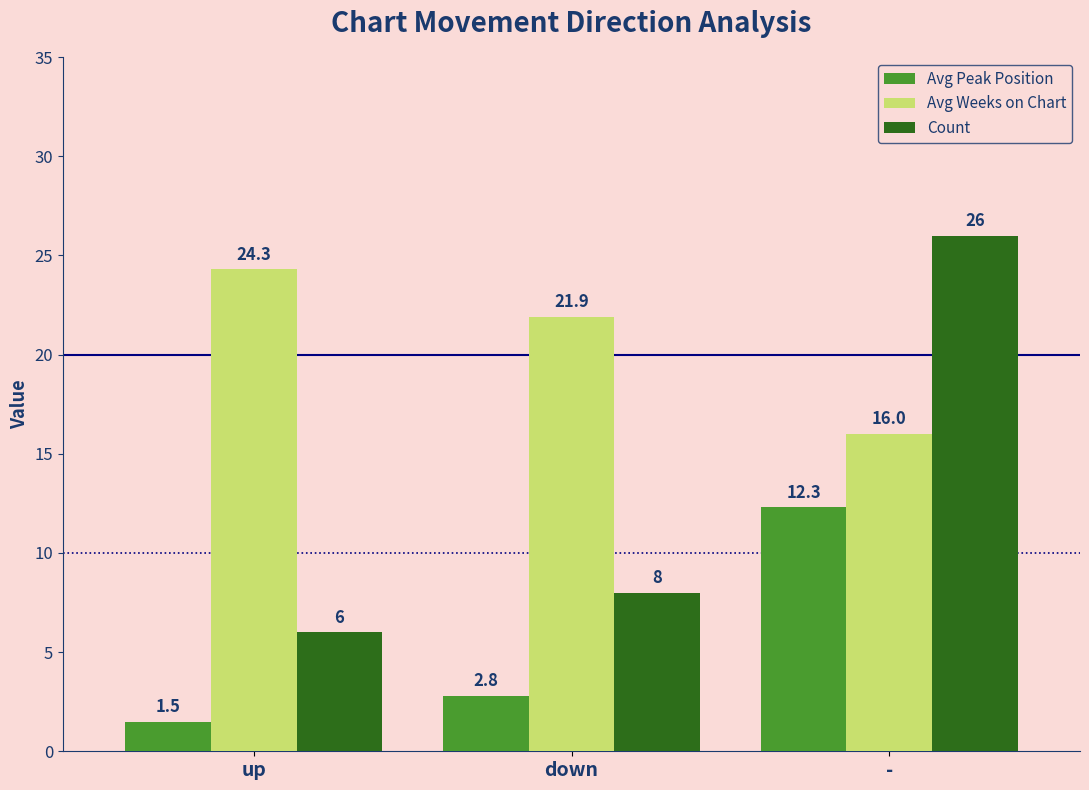

What are all the series names shown in the legend?

Avg Peak Position, Avg Weeks on Chart, Count